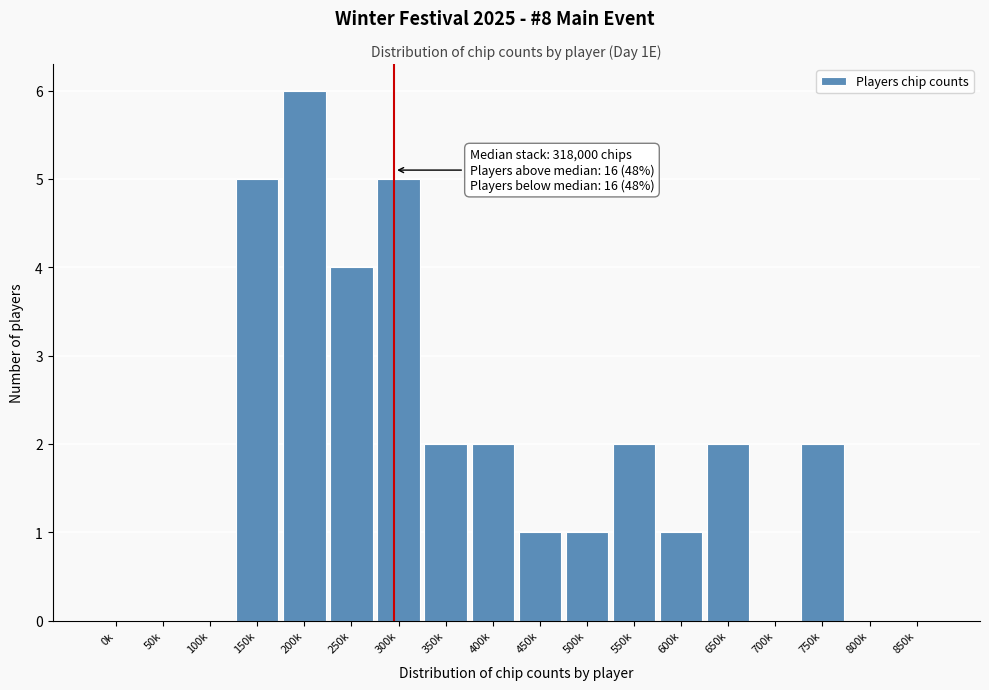

Reading left to right, extract all data points from this chart.

0k=0	50k=0	100k=0	150k=5	200k=6	250k=4	300k=5	350k=2	400k=2	450k=1	500k=1	550k=2	600k=1	650k=2	700k=0	750k=2	800k=0	850k=0